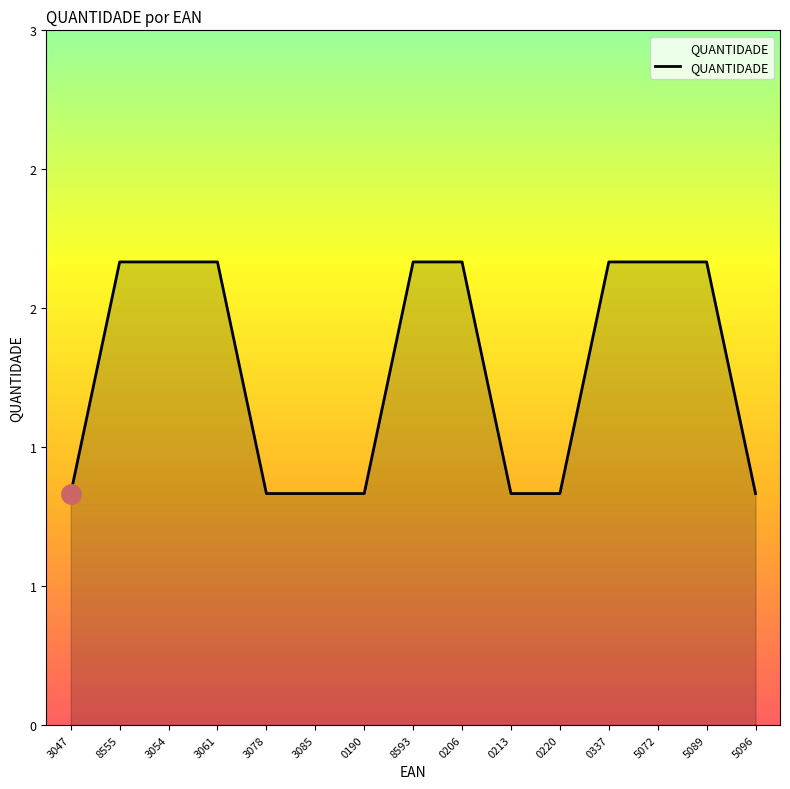

Does the chart display data point markers on the line(s)?

No